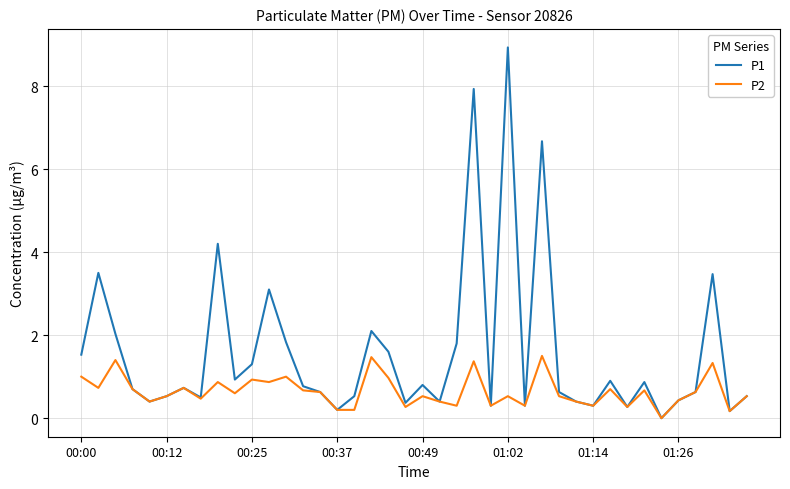

Rank the series by their maximum value, from highest to lowest.

P1, P2